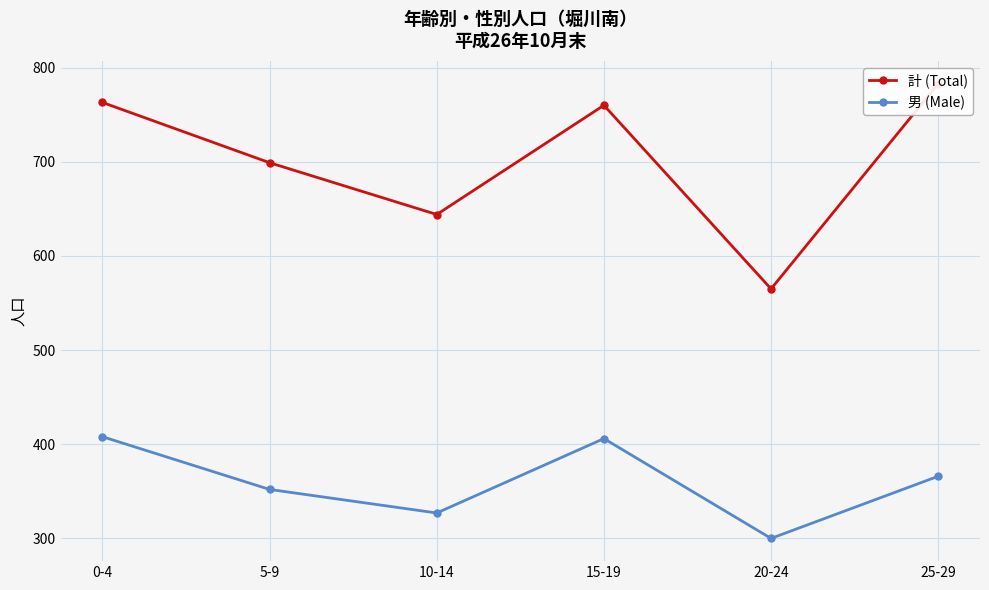

What is the sum of all 男 (Male) values?

2159